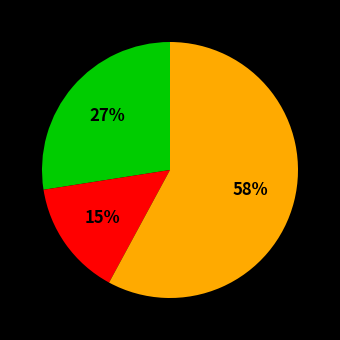

To the nearest percent, what is the average slice percentage?

33%